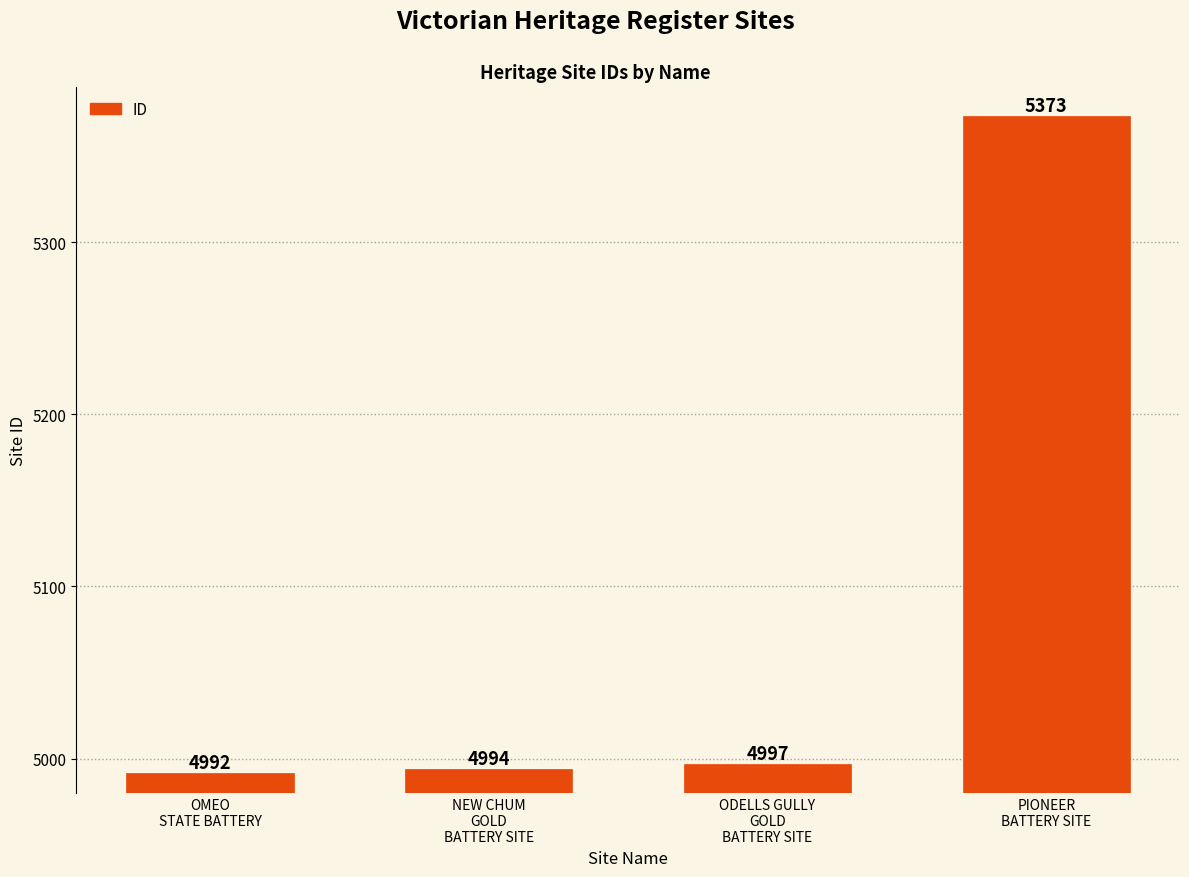

Is it true that the value at ODELLS GULLY
GOLD
BATTERY SITE is 4997?

True